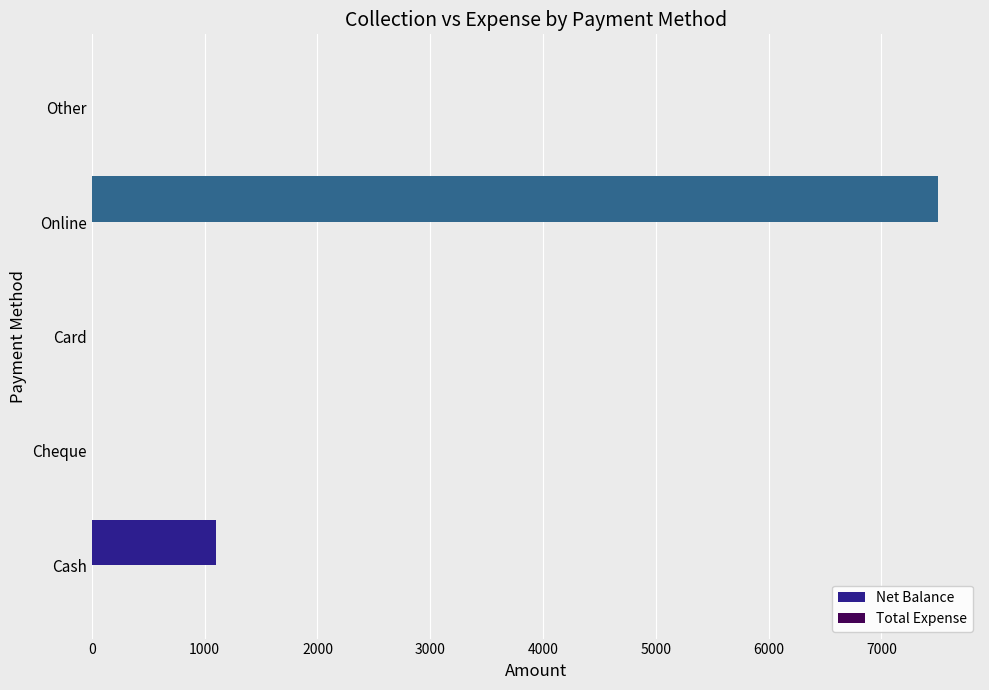

How many distinct data groups are displayed?

1